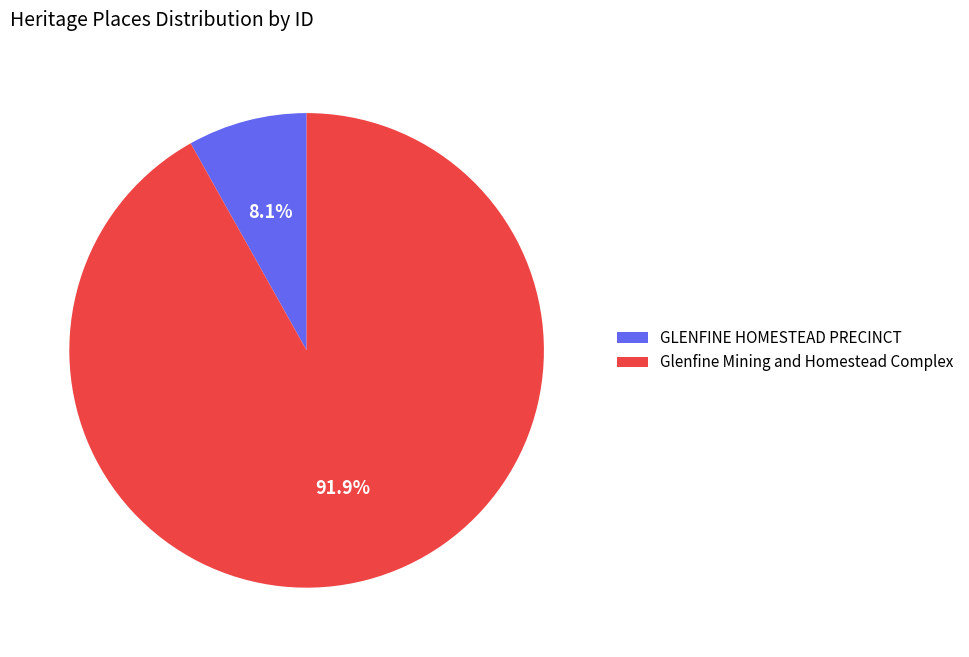

Approximately how many times larger is the value at GLENFINE HOMESTEAD PRECINCT compared to Glenfine Mining and Homestead Complex?

0.1